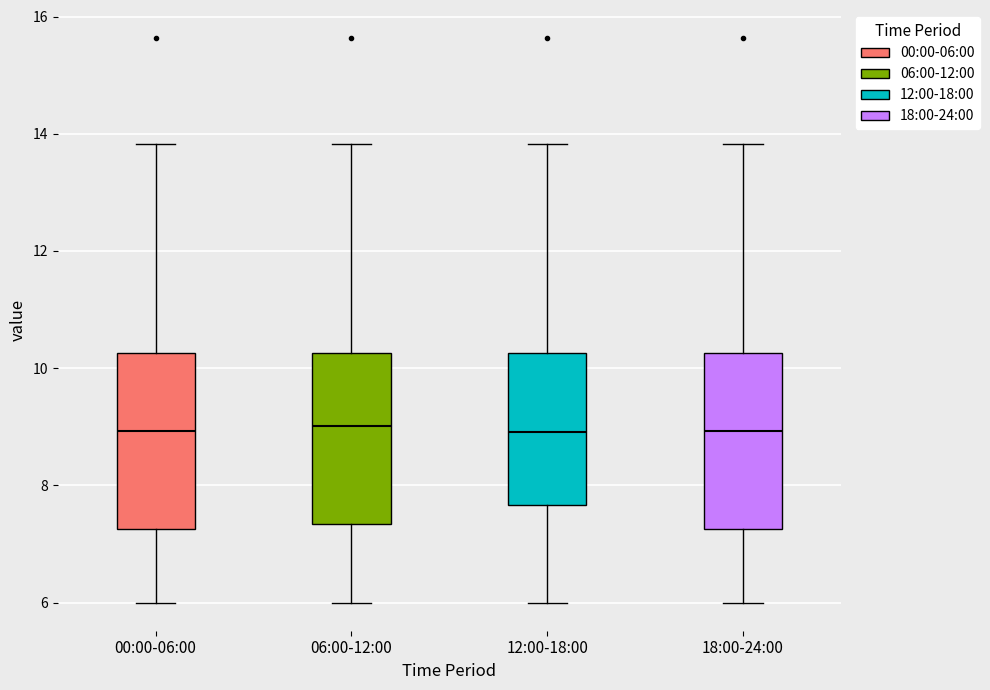

Reading left to right, transcribe this box plot: for each box, give where its median line is, the range the box spans, and where its two whiskers end, as read against the y-axis. The values are not printed on the chart, so give them approximately, as read against the axis.

00:00-06:00: median 9.0, box 7.2 to 10.2, whiskers 6.0 to 13.8
06:00-12:00: median 9.0, box 7.4 to 10.2, whiskers 6.0 to 13.8
12:00-18:00: median 9.0, box 7.6 to 10.2, whiskers 6.0 to 13.8
18:00-24:00: median 9.0, box 7.2 to 10.2, whiskers 6.0 to 13.8